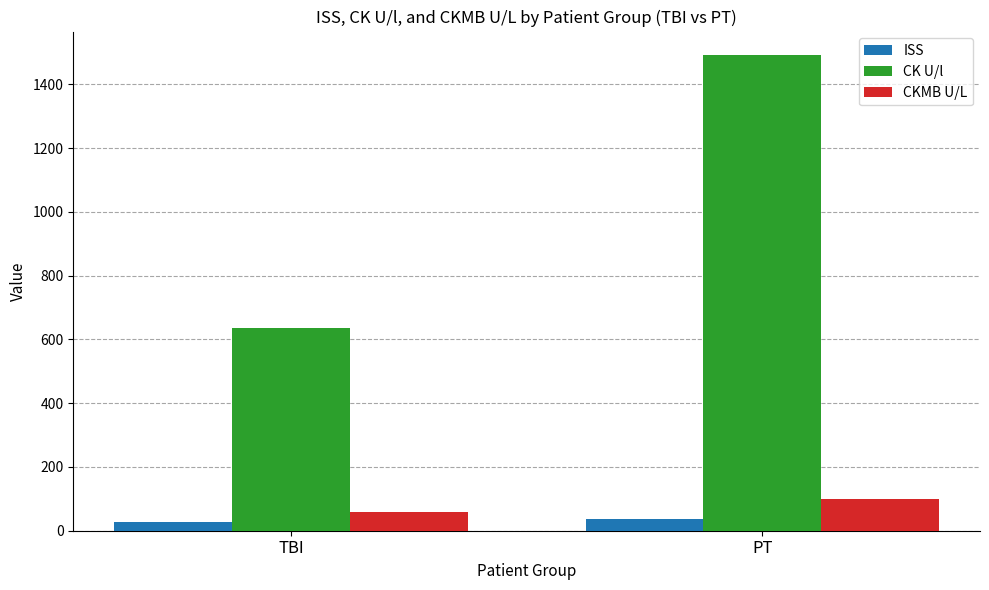

What are all the series names shown in the legend?

ISS, CK U/l, CKMB U/L